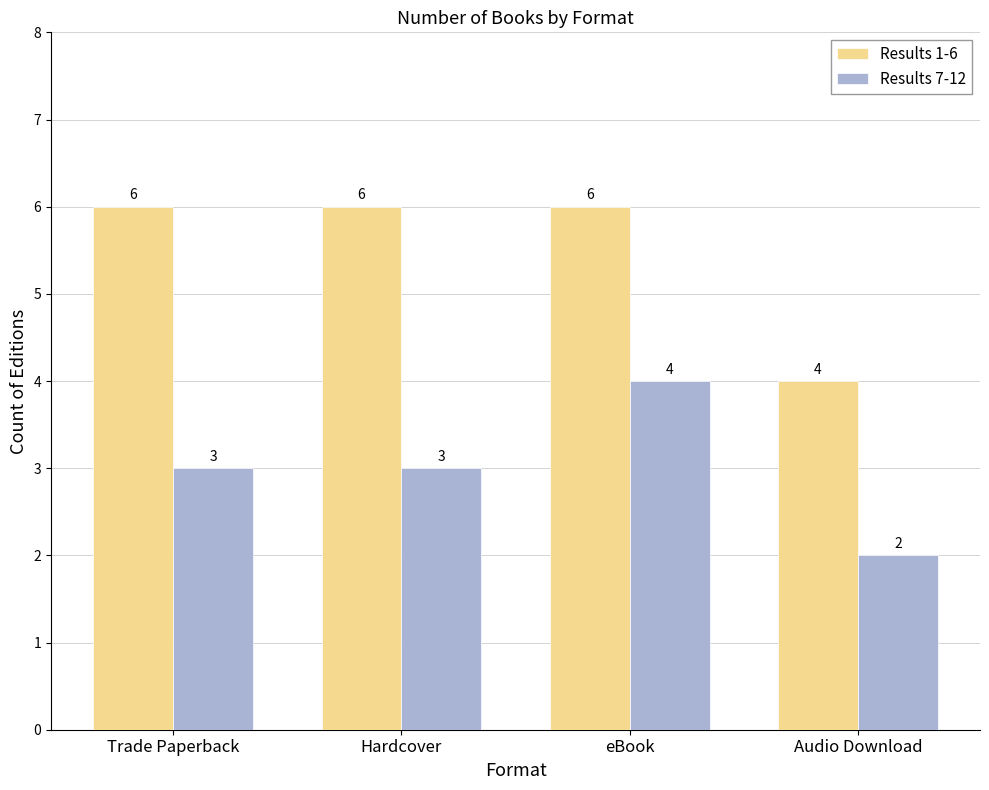

Reading left to right, list all the values displayed in this chart.

Results 1-6: Trade Paperback=6	Hardcover=6	eBook=6	Audio Download=4
Results 7-12: Trade Paperback=3	Hardcover=3	eBook=4	Audio Download=2